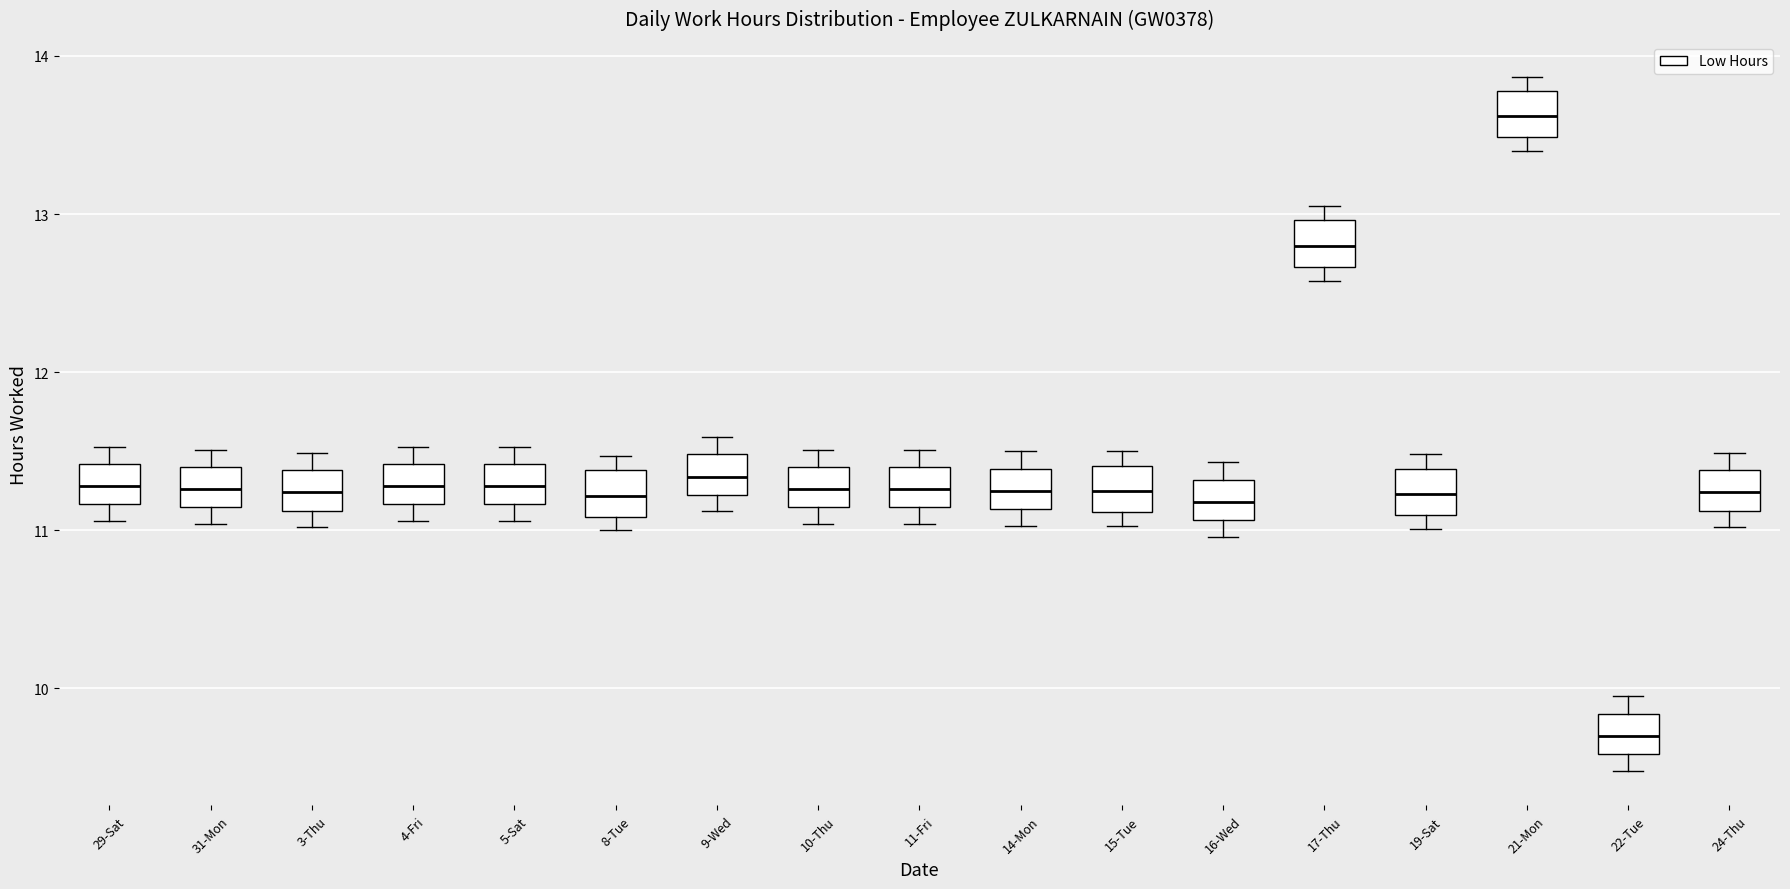

Reading left to right, transcribe this box plot: for each box, give where its median line is, the range the box spans, and where its two whiskers end, as read against the y-axis. The values are not printed on the chart, so give them approximately, as read against the axis.

29-Sat: median 11.3, box 11.2 to 11.4, whiskers 11.1 to 11.5
31-Mon: median 11.3, box 11.1 to 11.4, whiskers 11.0 to 11.5
3-Thu: median 11.2, box 11.1 to 11.4, whiskers 11.0 to 11.5
4-Fri: median 11.3, box 11.2 to 11.4, whiskers 11.1 to 11.5
5-Sat: median 11.3, box 11.2 to 11.4, whiskers 11.1 to 11.5
8-Tue: median 11.2, box 11.1 to 11.4, whiskers 11.0 to 11.5
9-Wed: median 11.3, box 11.2 to 11.5, whiskers 11.1 to 11.6
10-Thu: median 11.3, box 11.1 to 11.4, whiskers 11.0 to 11.5
11-Fri: median 11.3, box 11.1 to 11.4, whiskers 11.0 to 11.5
14-Mon: median 11.3, box 11.1 to 11.4, whiskers 11.0 to 11.5
15-Tue: median 11.3, box 11.1 to 11.4, whiskers 11.0 to 11.5
16-Wed: median 11.2, box 11.1 to 11.3, whiskers 11.0 to 11.4
17-Thu: median 12.8, box 12.7 to 13.0, whiskers 12.6 to 13.1
19-Sat: median 11.2, box 11.1 to 11.4, whiskers 11.0 to 11.5
21-Mon: median 13.6, box 13.5 to 13.8, whiskers 13.4 to 13.9
22-Tue: median 9.7, box 9.6 to 9.8, whiskers 9.5 to 10.0
24-Thu: median 11.2, box 11.1 to 11.4, whiskers 11.0 to 11.5